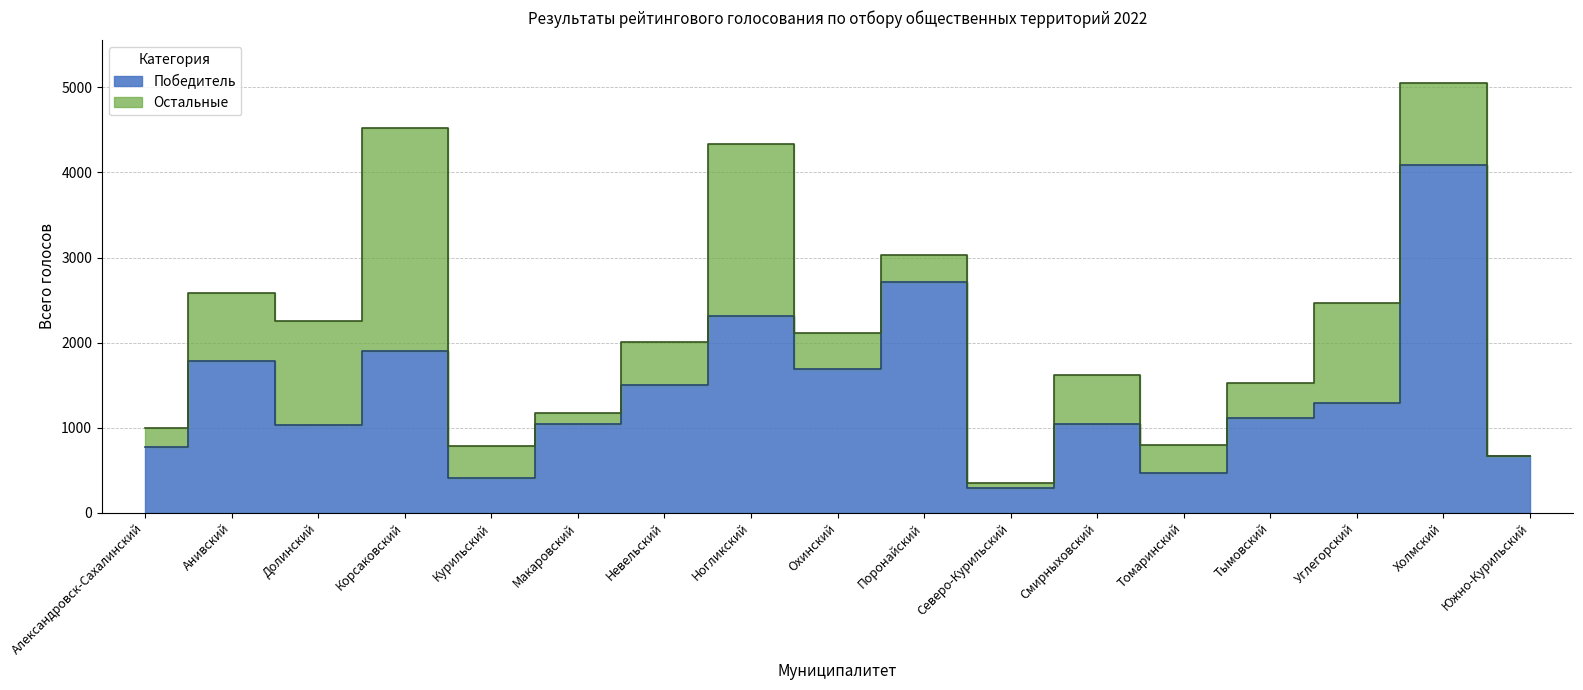

What is the sum of the values at Южно-Курильский and Ногликский?

2982